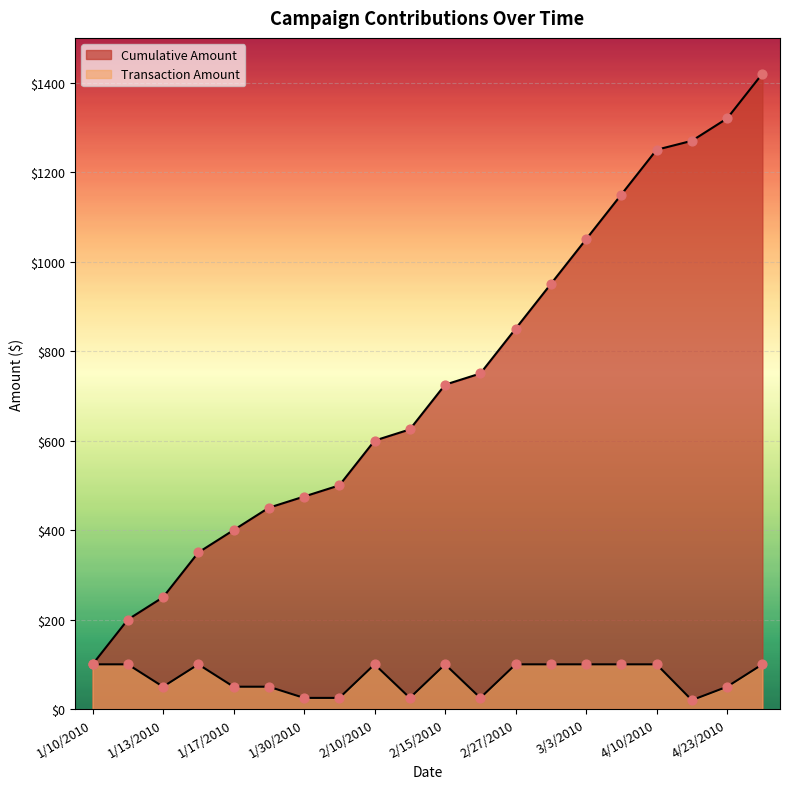

What is the total value across all series at 4/1/2010?

1250